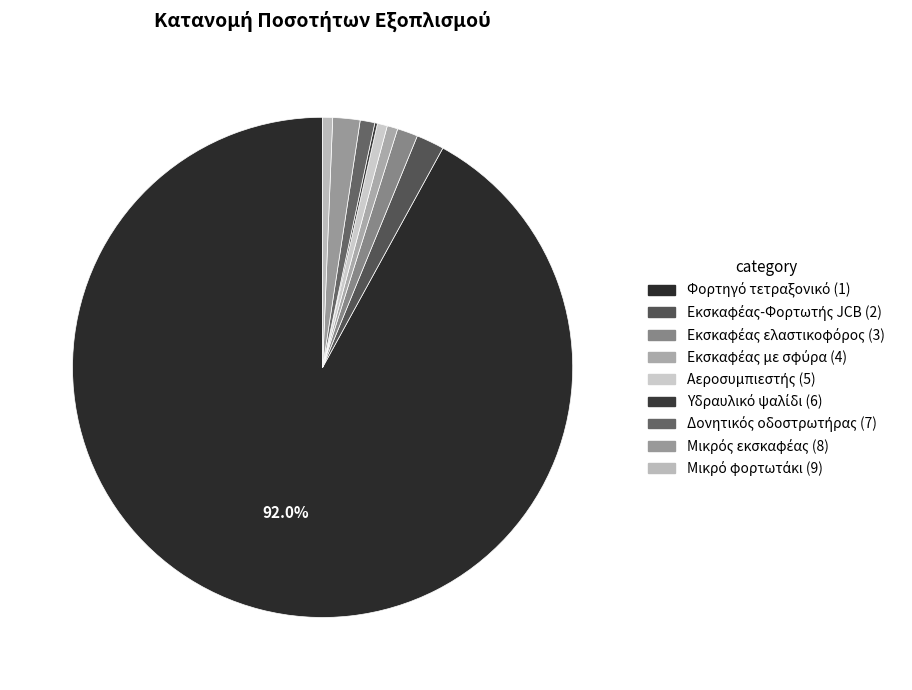

To the nearest percent, what is the combined percentage of Μικρός εκσκαφέας (8) and Αεροσυμπιεστής (5)?

2%